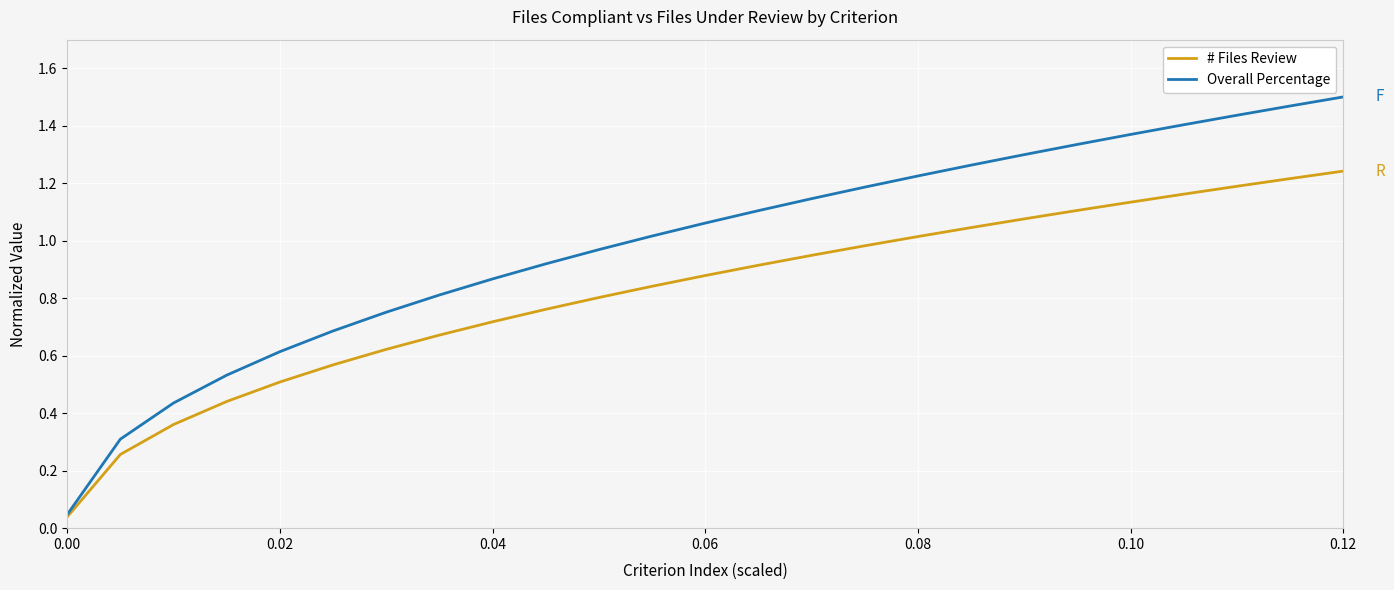

How many categories are shown in the chart?

25